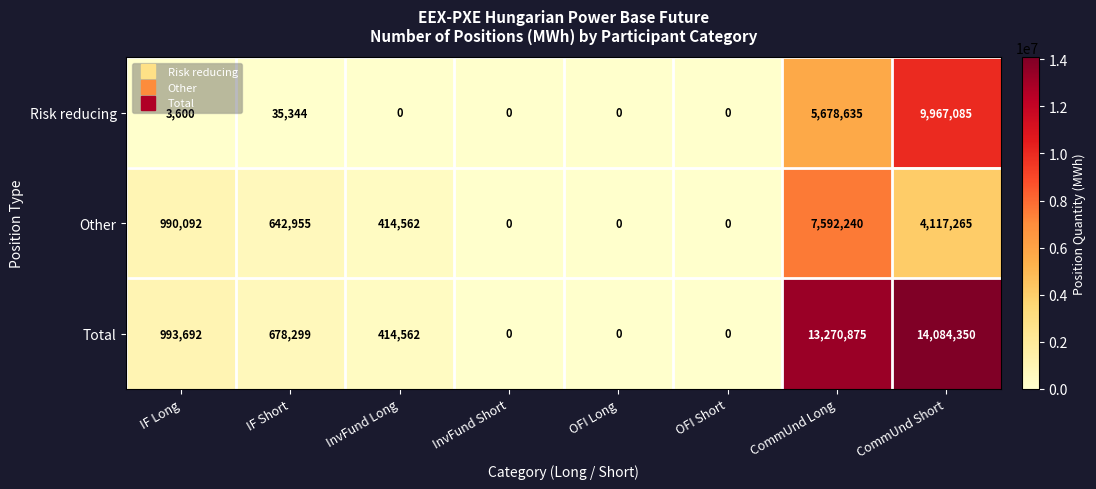

Which series has the largest total across all categories?

Total